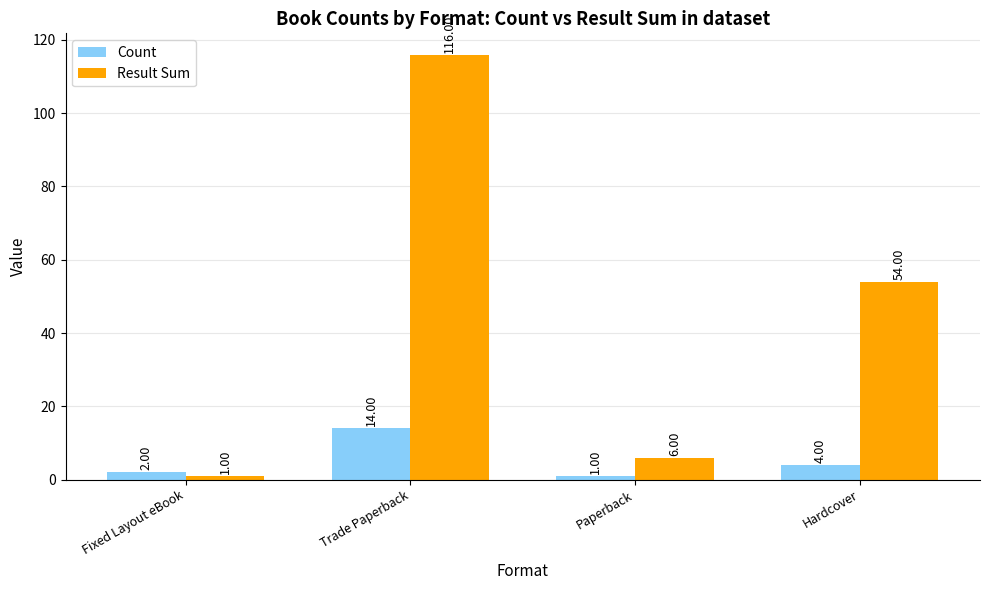

What is the average value of the Result Sum series?

44